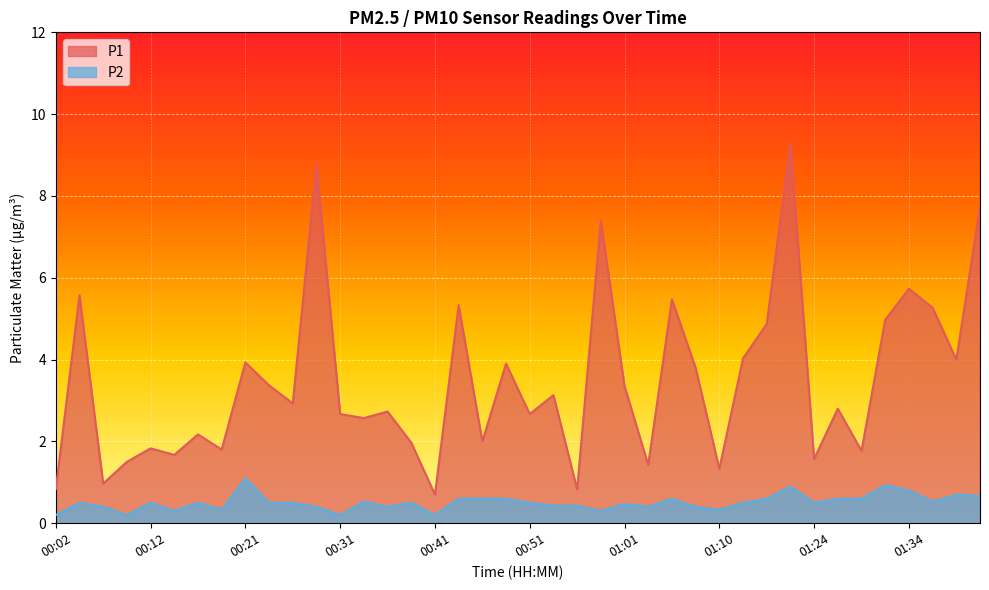

Reading right to left, extract all data points from this chart.

P1: 7.7	4.0	5.3	5.7	5.0	1.8	2.8	1.6	9.3	4.9	4.0	1.3	3.8	5.5	1.4	3.4	7.4	0.8	3.1	2.7	3.9	2.0	5.3	0.7	2.0	2.7	2.6	2.7	8.8	2.9	3.4	3.9	1.8	2.2	1.7	1.8	1.5	1.0	5.6	0.8
P2: 0.7	0.7	0.5	0.8	0.9	0.6	0.6	0.5	0.9	0.6	0.5	0.3	0.4	0.6	0.4	0.5	0.3	0.4	0.4	0.5	0.6	0.6	0.6	0.2	0.5	0.4	0.5	0.2	0.4	0.5	0.5	1.1	0.3	0.5	0.3	0.5	0.2	0.4	0.5	0.2